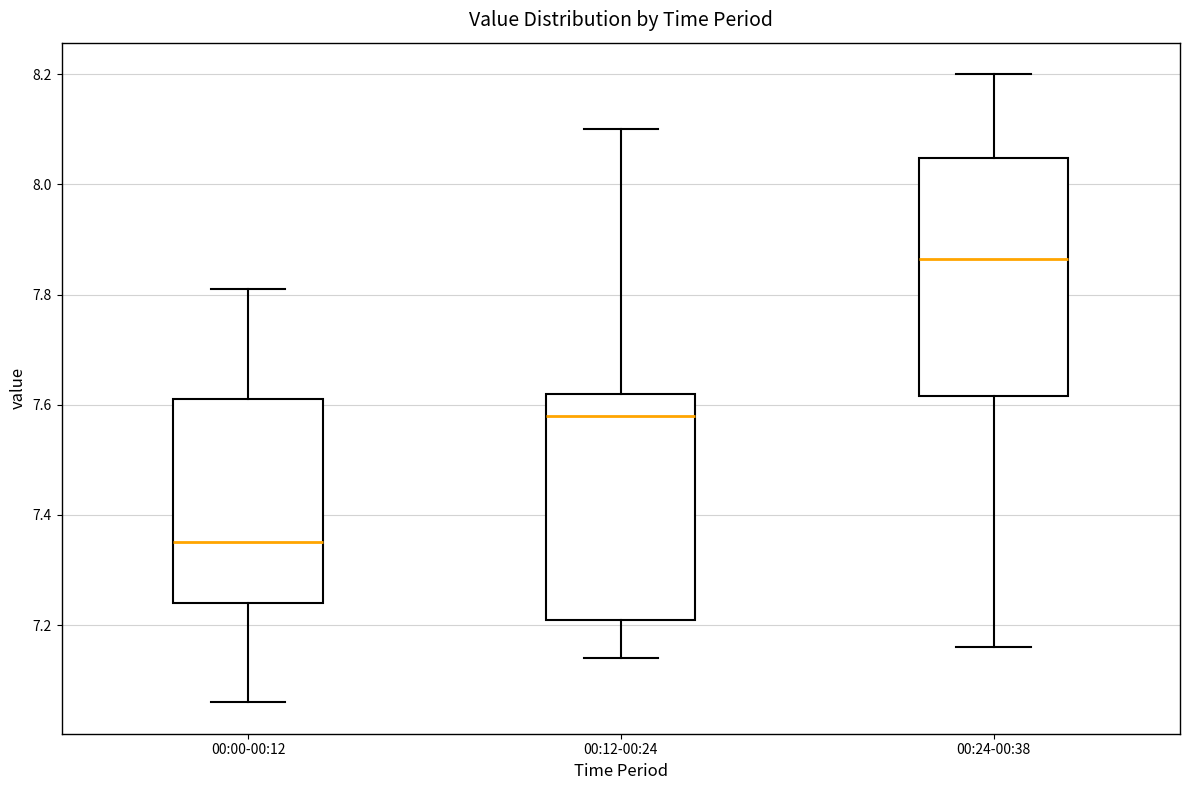

Comparing the boxes themselves (not the whiskers), which one is the tallest?

00:24-00:38